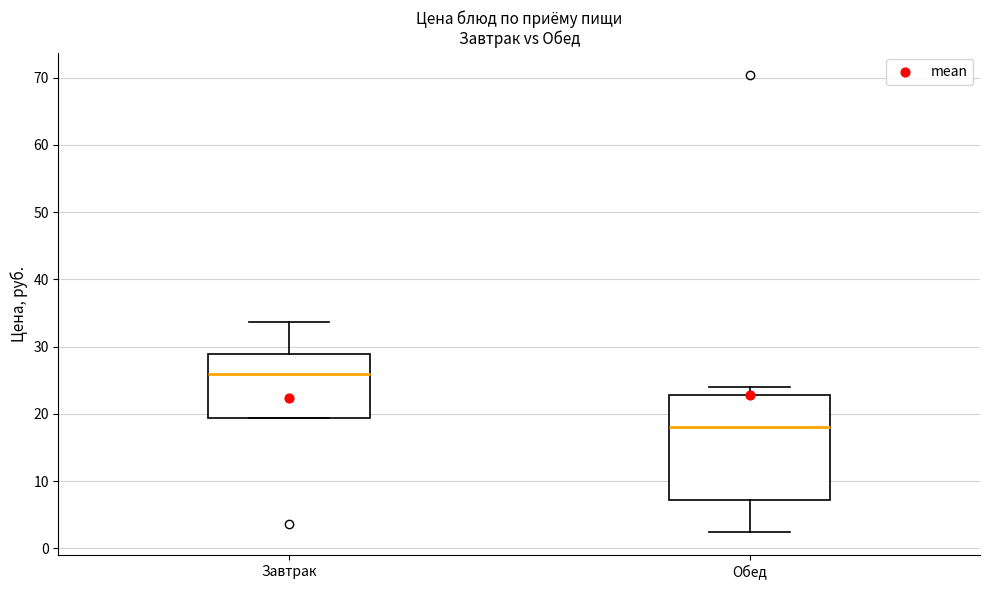

Reading left to right, transcribe this box plot: for each box, give where its median line is, the range the box spans, and where its two whiskers end, as read against the y-axis. The values are not printed on the chart, so give them approximately, as read against the axis.

Завтрак: median 26, box 19 to 29, whiskers 19 to 34
Обед: median 18, box 7 to 23, whiskers 2 to 24